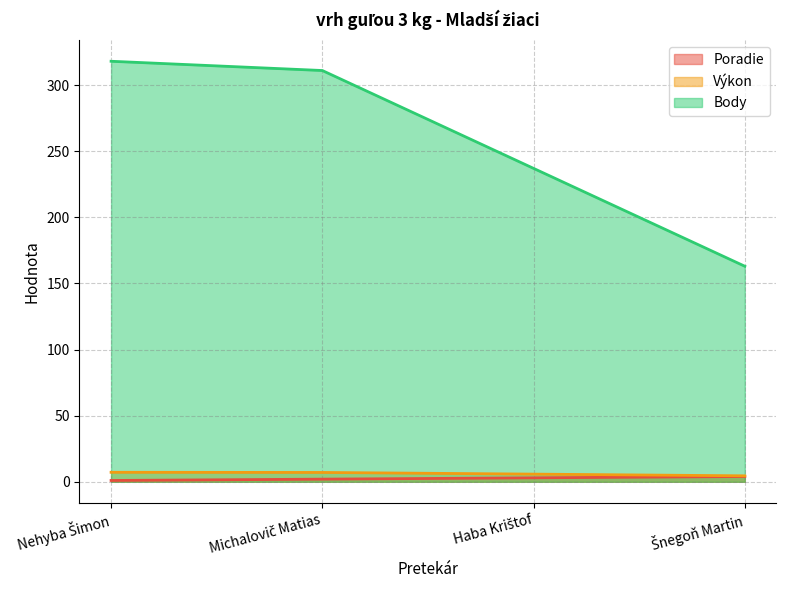

What is the approximate value of Body at Šnegoň Martin?

163.0